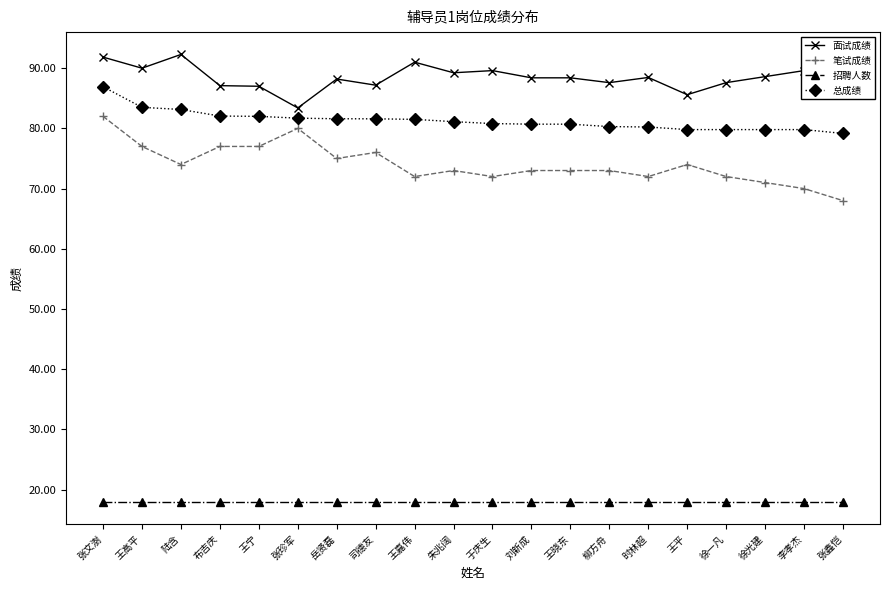

List the series in order of their peak value, highest first.

面试成绩, 总成绩, 笔试成绩, 招聘人数